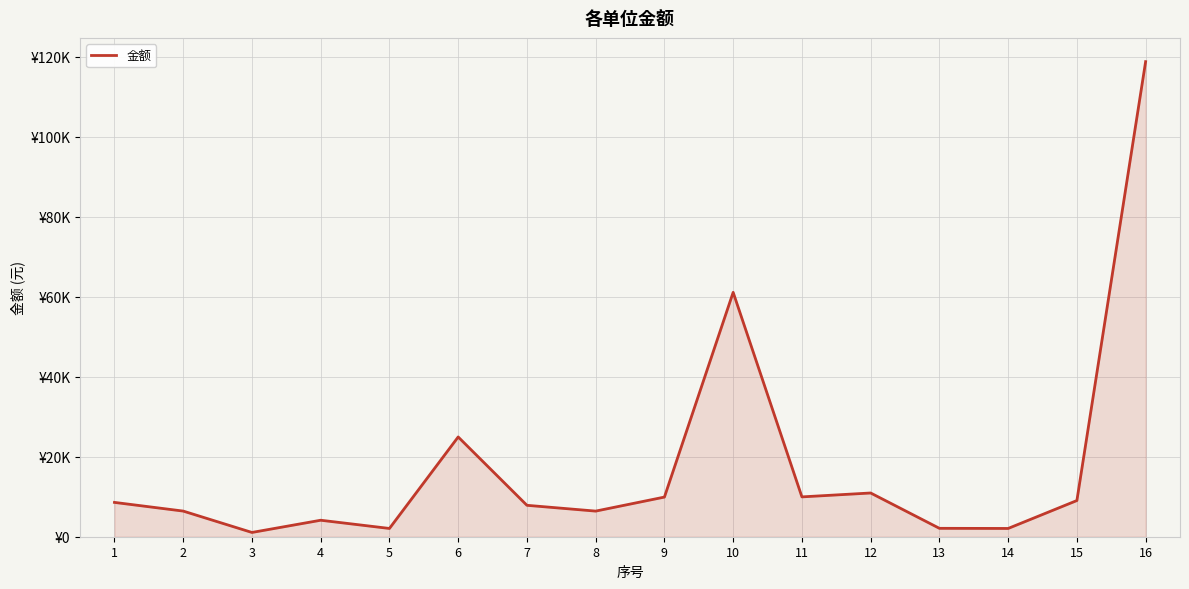

Is it true that the value at 10 is 96843.8?

False